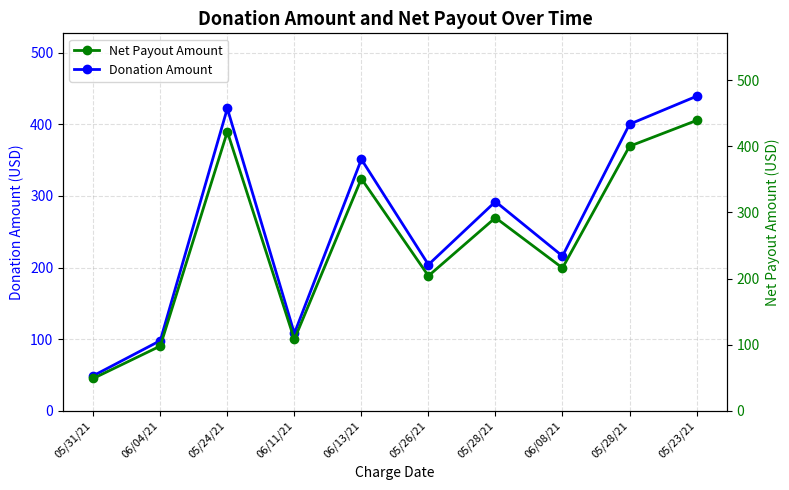

Is the value of Donation Amount at 06/08/21 greater than the value of Net Payout Amount at 06/04/21?

Yes